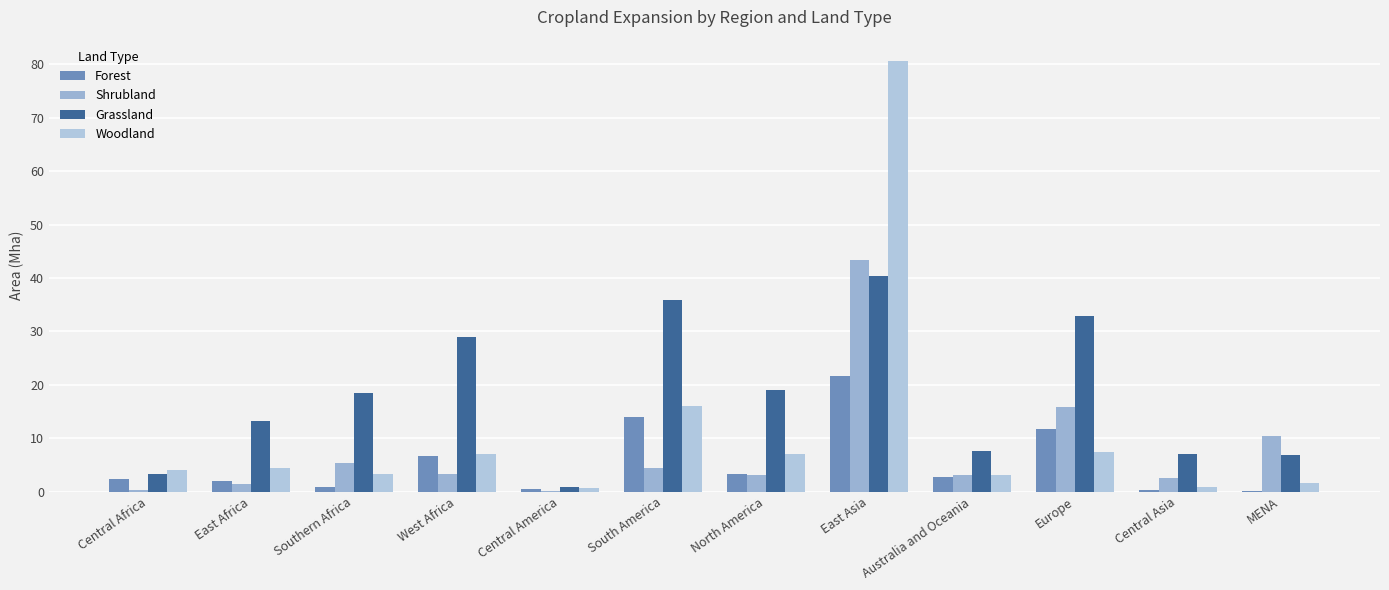

Are the bars grouped side by side (vs. stacked)?

Yes